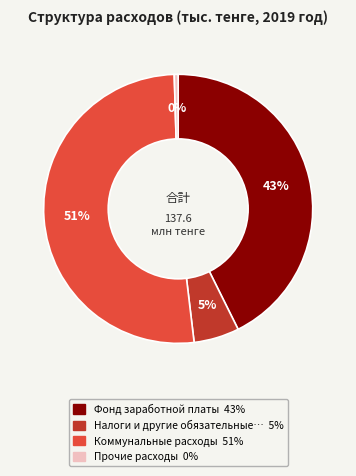

Is there a majority slice in this chart?

Yes